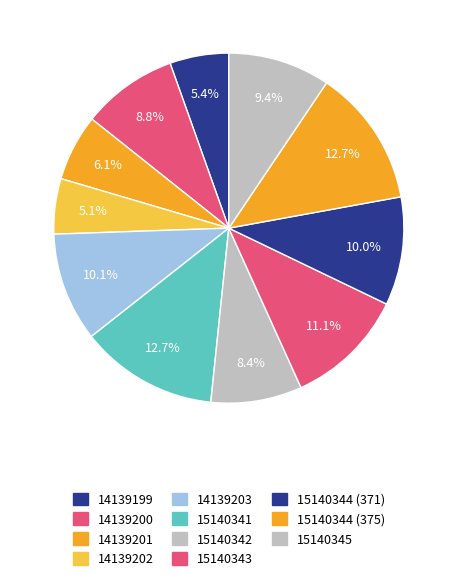

Which slice is the largest?

15140341